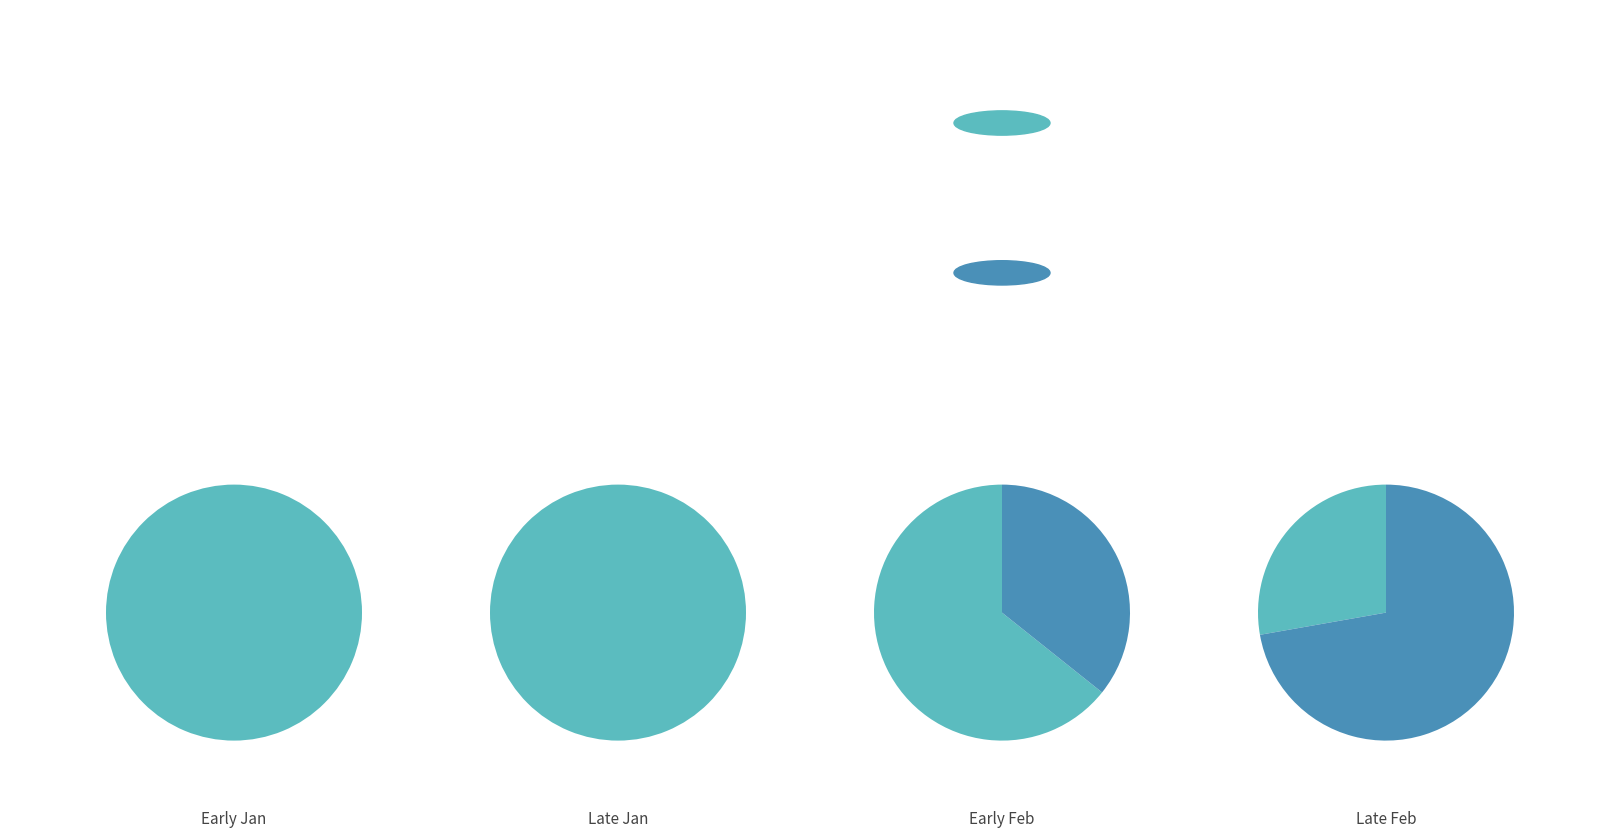

To the nearest percent, what portion does 26 represent?

4%